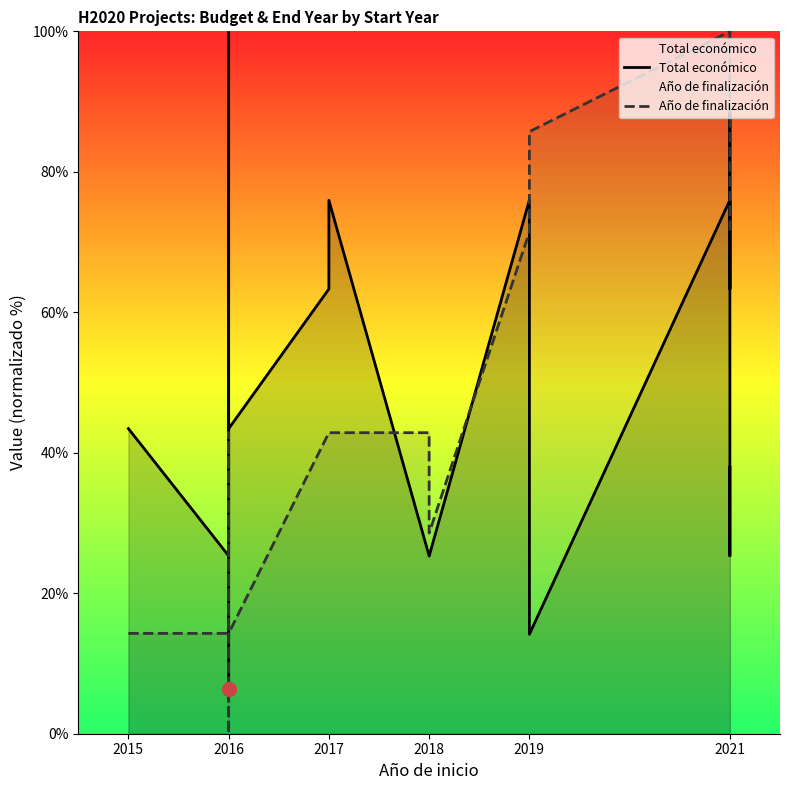

At 2017, list the series in order from smallest to largest.

Año de finalización, Total económico